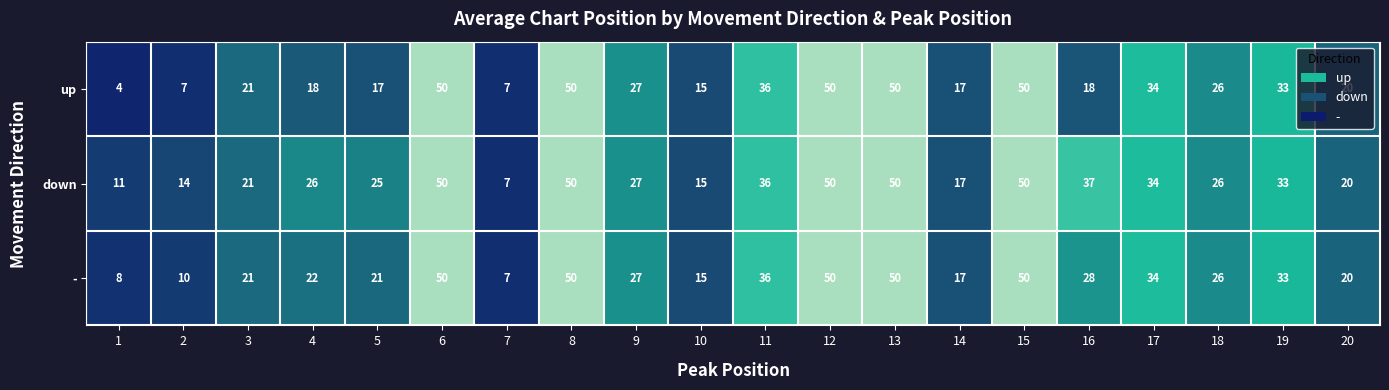

At which label is up closest to 27?

9